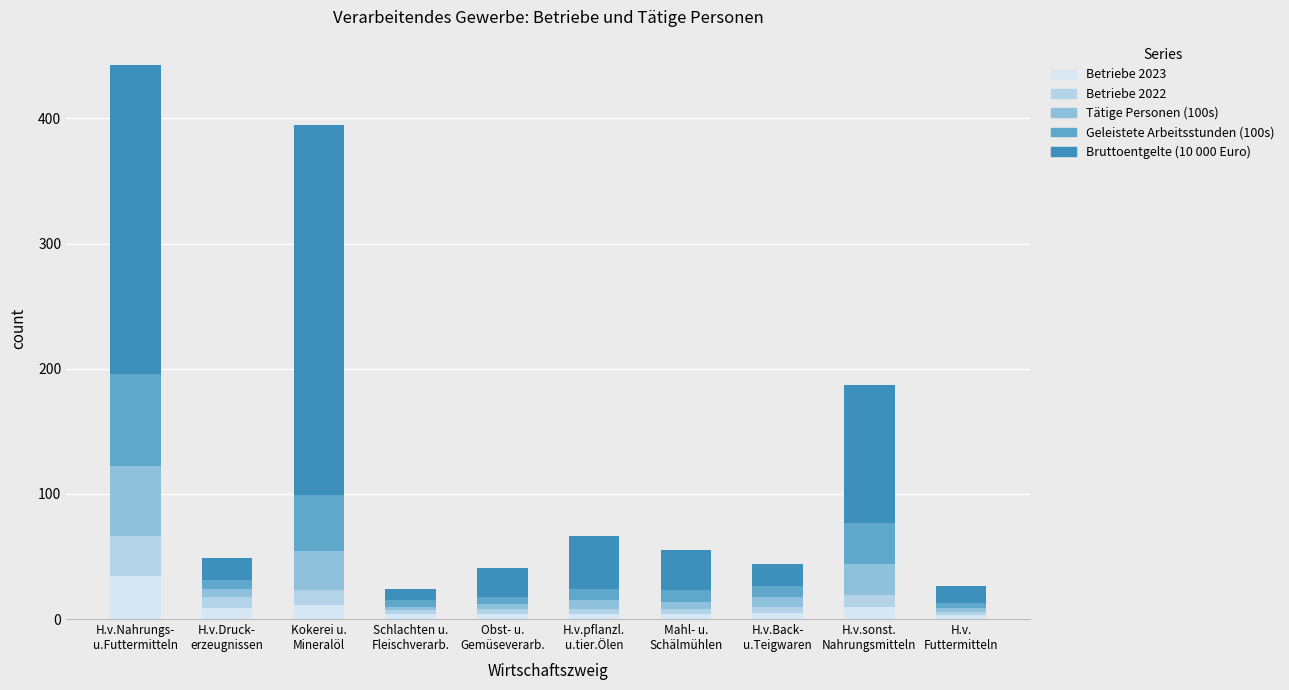

What is the highest value of the Betriebe 2023 series?

34